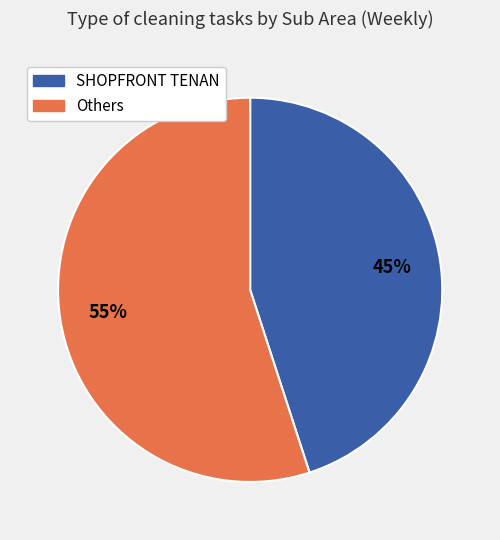

Which category has the biggest portion of the pie?

Others